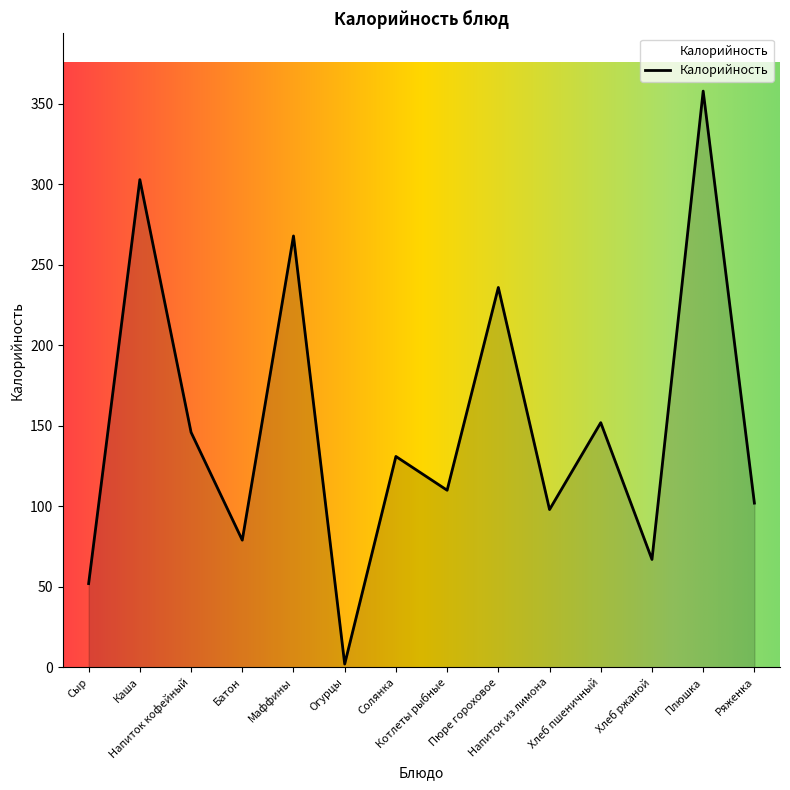

Is it true that the value at Огурцы is 2?

True